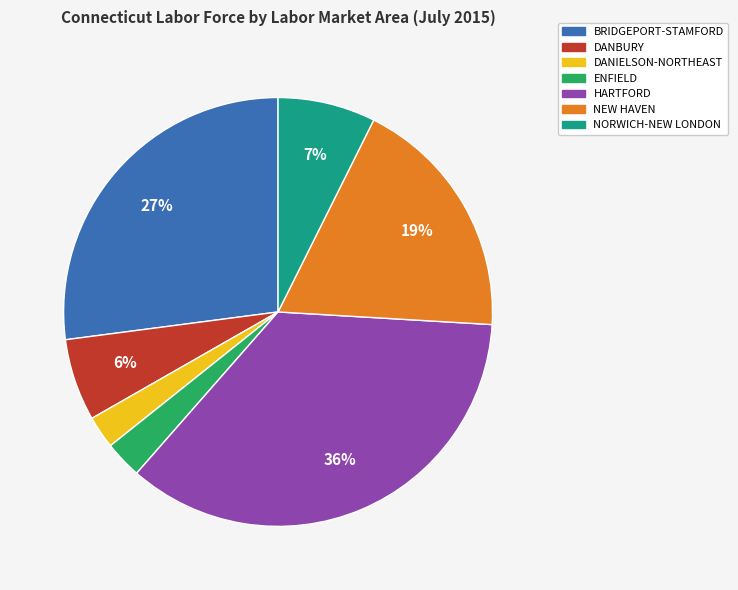

Does any single category account for the majority?

No